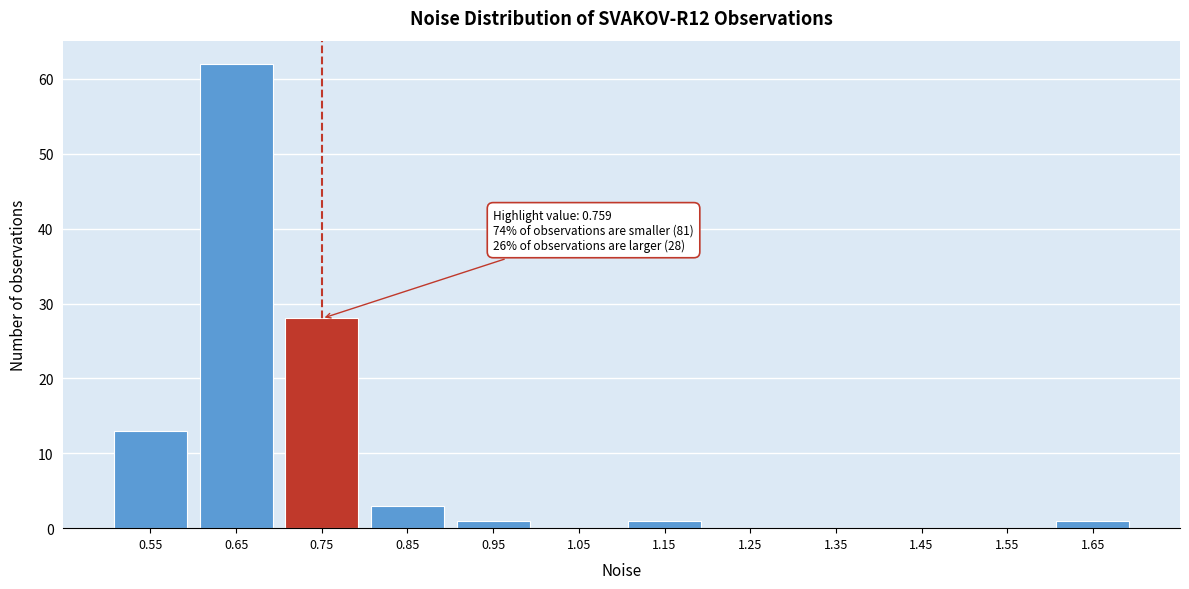

Reading left to right, extract all data points from this chart.

0.55=13	0.65=62	0.75=28	0.85=3	0.95=1	1.05=0	1.15=1	1.25=0	1.35=0	1.45=0	1.55=0	1.65=1